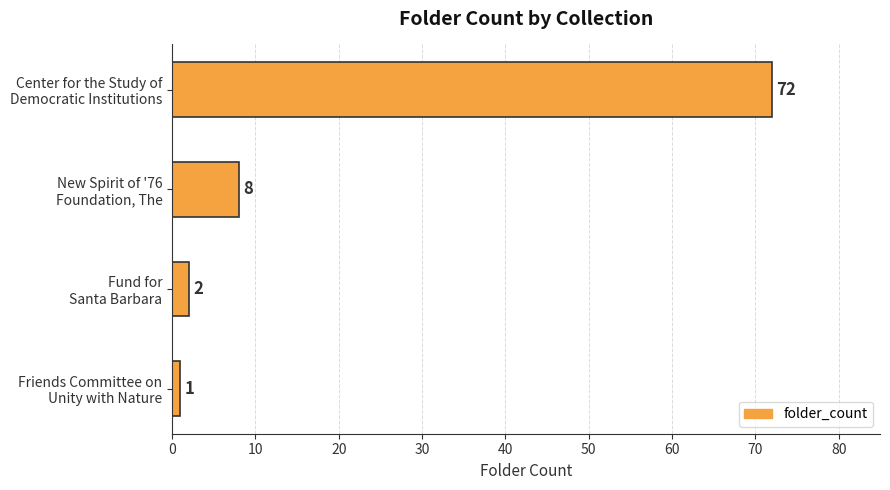

List the labels in order of value, largest first.

Center for the Study of
Democratic Institutions, New Spirit of '76
Foundation, The, Fund for
Santa Barbara, Friends Committee on
Unity with Nature